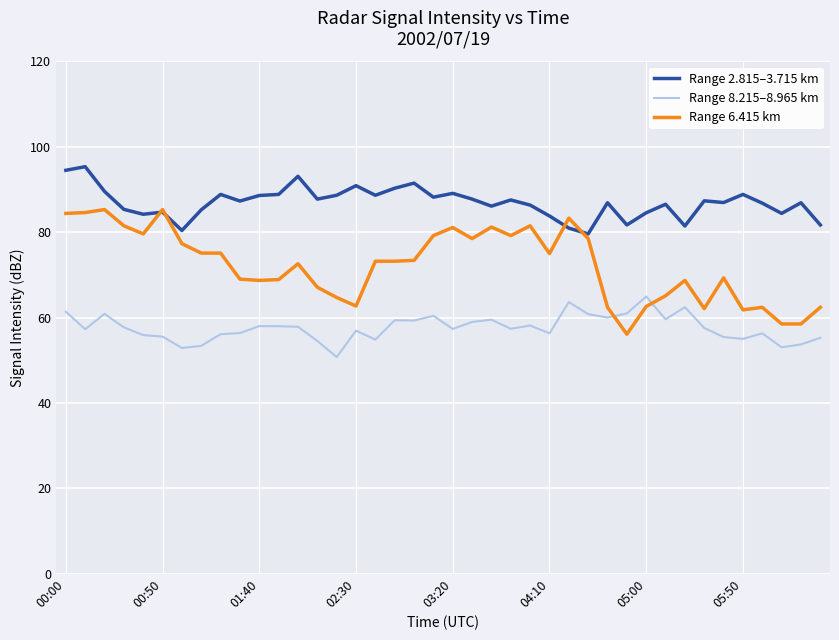

What is the smallest value displayed?

50.7